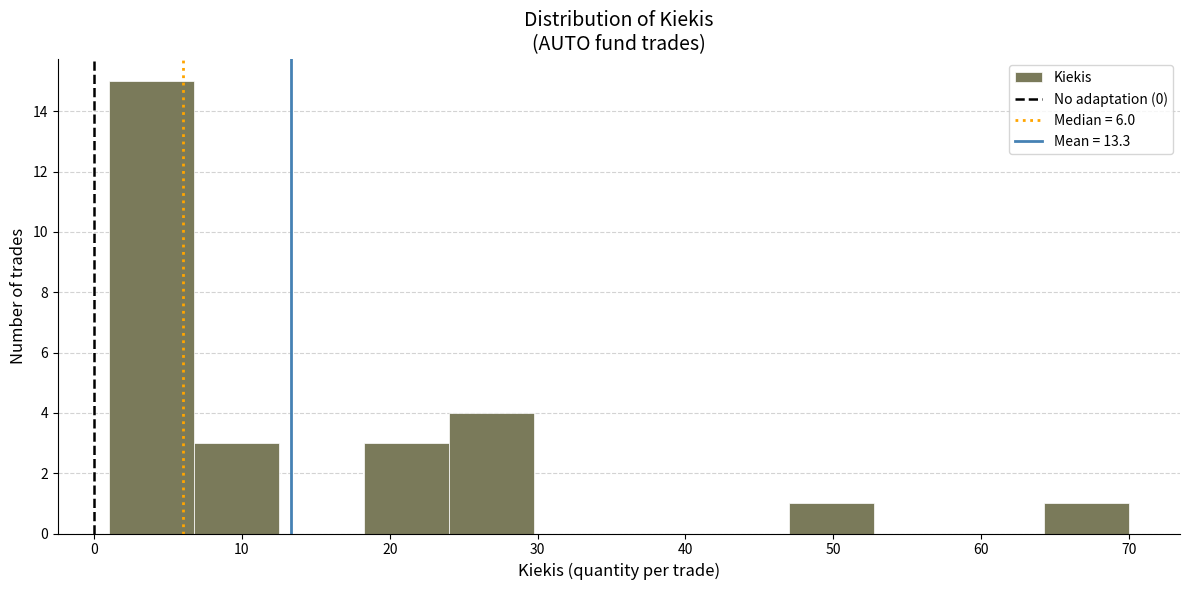

Which range on the x-axis has the tallest bar?

1 to 7